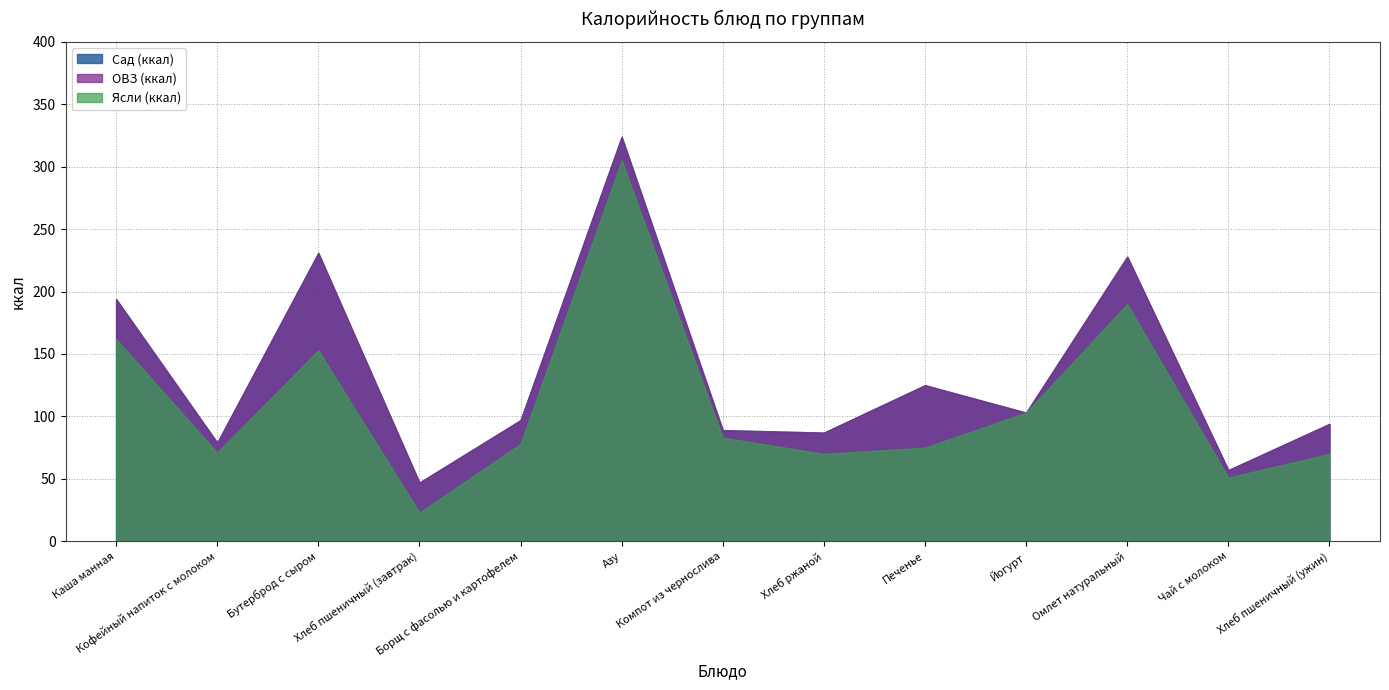

What are all the series names shown in the legend?

Сад (ккал), ОВЗ (ккал), Ясли (ккал)